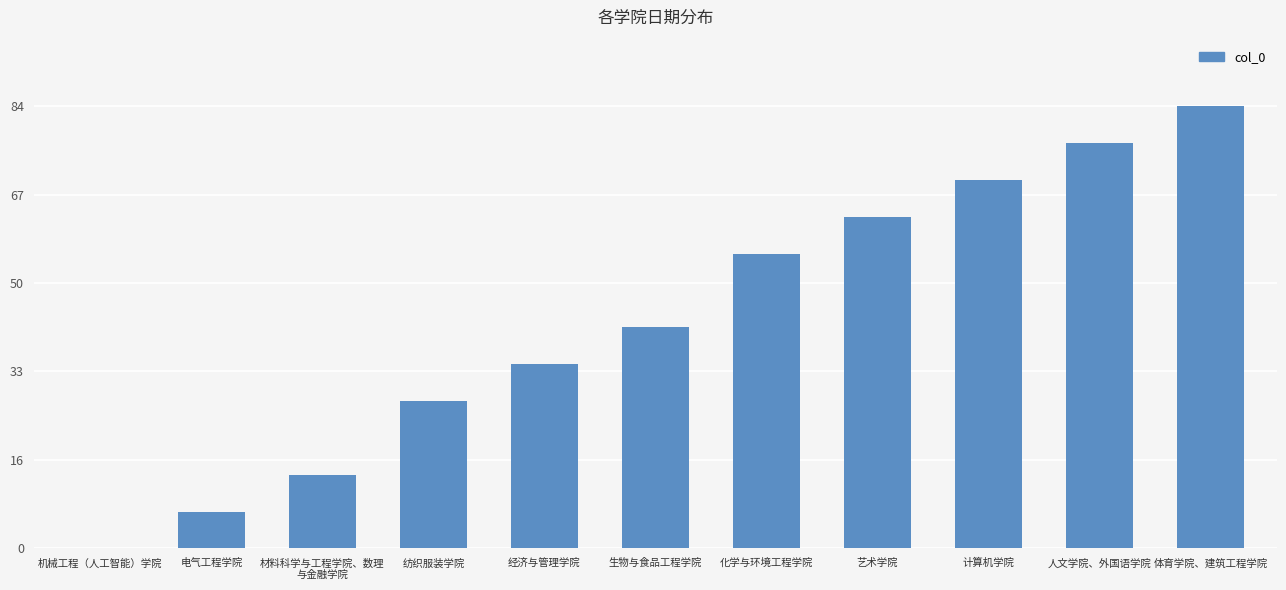

What is the sum of the values at 艺术学院 and 机械工程（人工智能）学院?

63